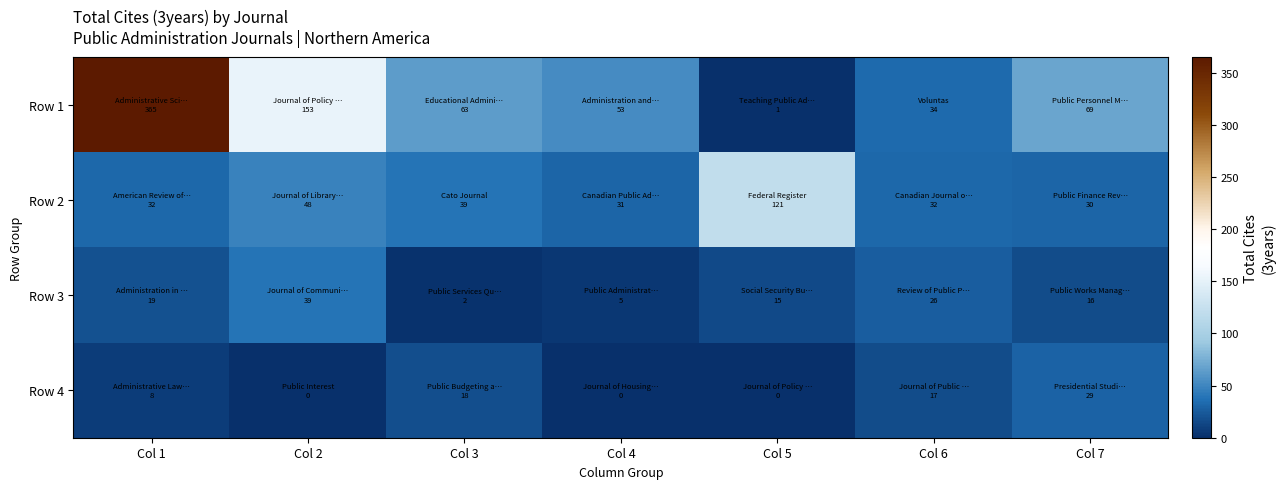

Which series changed the most between Col 2 and Col 7?

Row 1